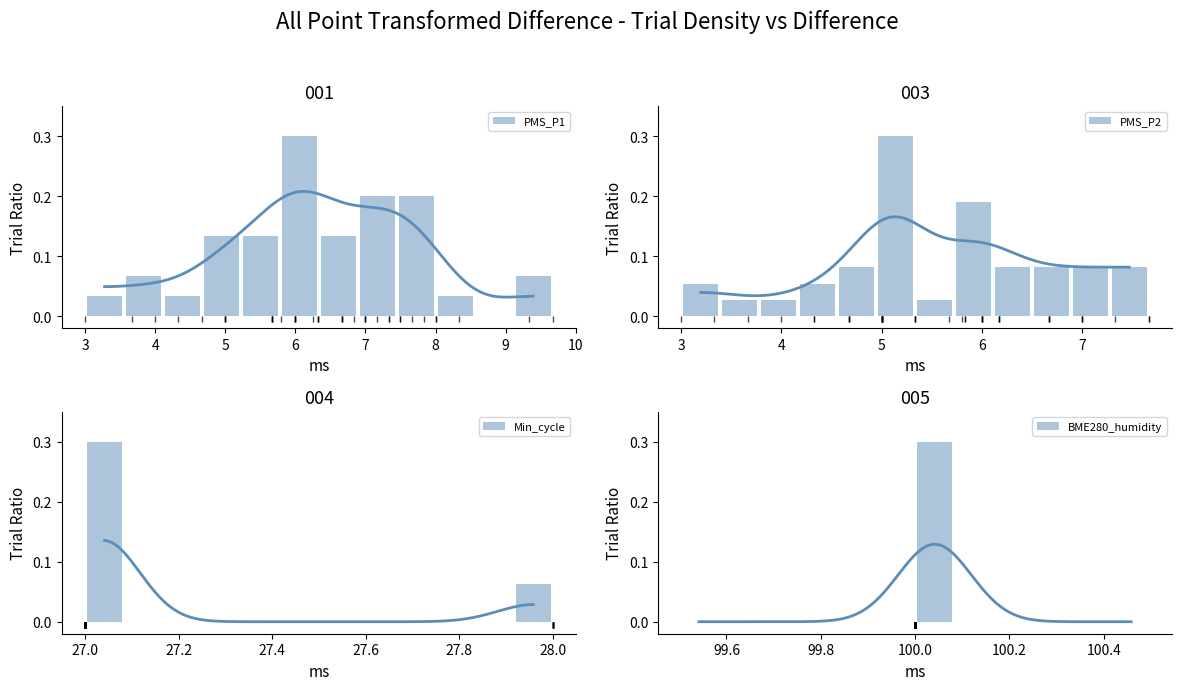

What is the sum of all BME280_humidity values?

0.3